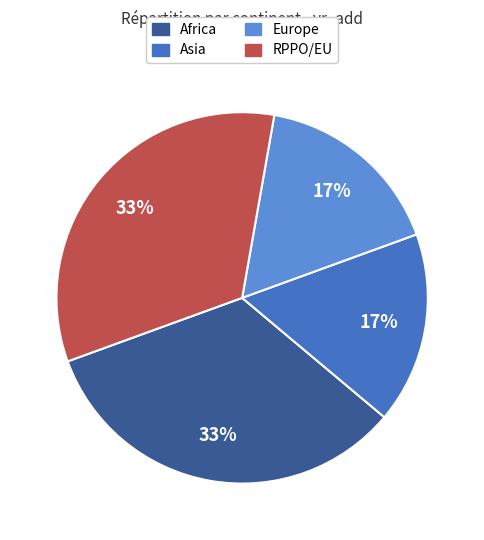

True or false: RPPO/EU accounts for 22% of the total.

False